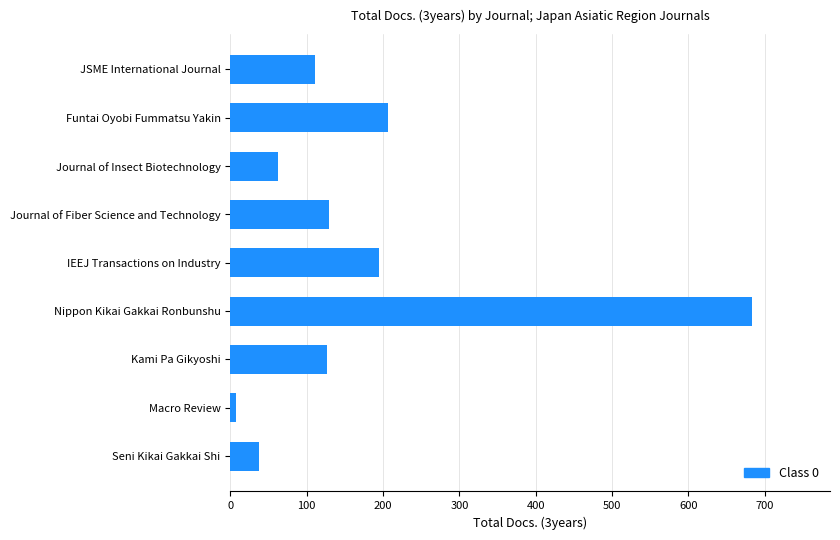

What is the ratio of the value at Nippon Kikai Gakkai Ronbunshu to the value at JSME International Journal?

6.2